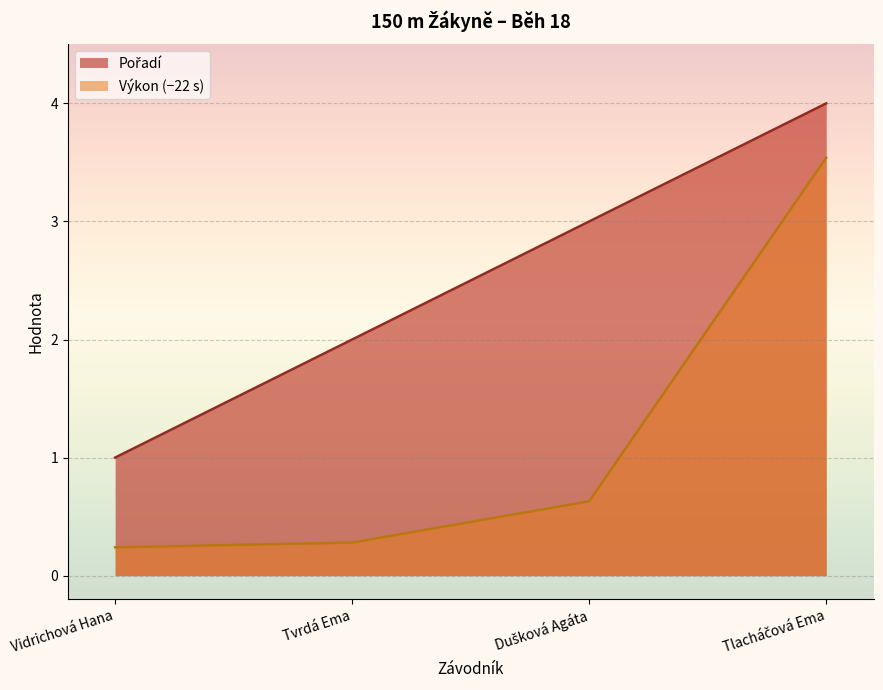

Reading left to right, list all the values displayed in this chart.

Pořadí: Vidrichová Hana=1.0	Tvrdá Ema=2.0	Dušková Agáta=3.0	Tlacháčová Ema=4.0
Výkon: Vidrichová Hana=0.2	Tvrdá Ema=0.3	Dušková Agáta=0.6	Tlacháčová Ema=3.5